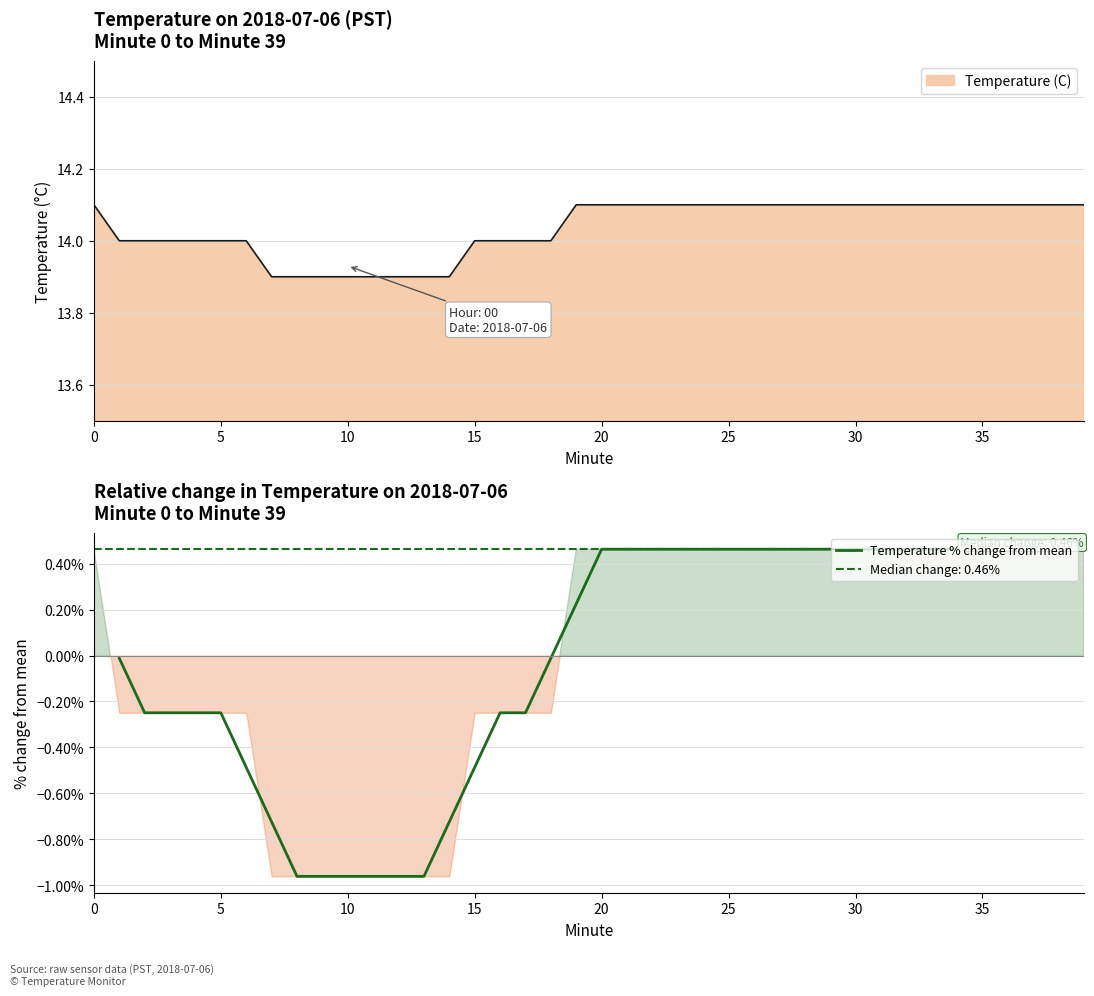

What is the greatest value displayed?

0.5